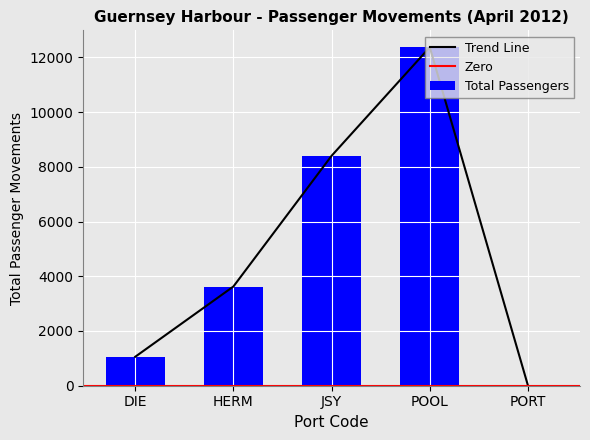

How many values are below 3625?

2